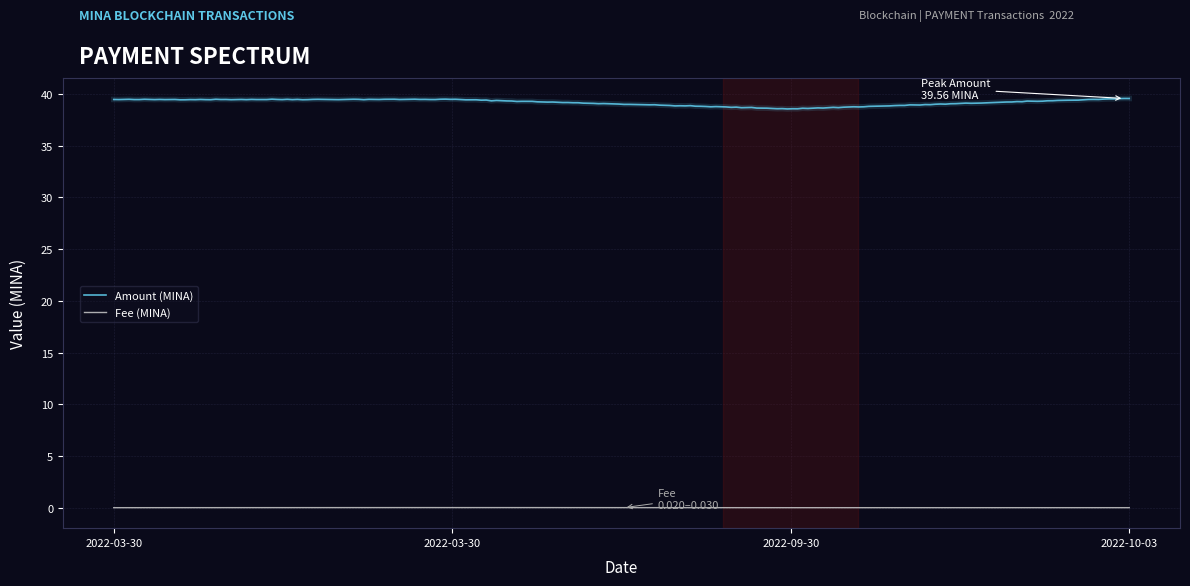

Rank the series by their maximum value, from highest to lowest.

Amount (MINA), Fee (MINA)